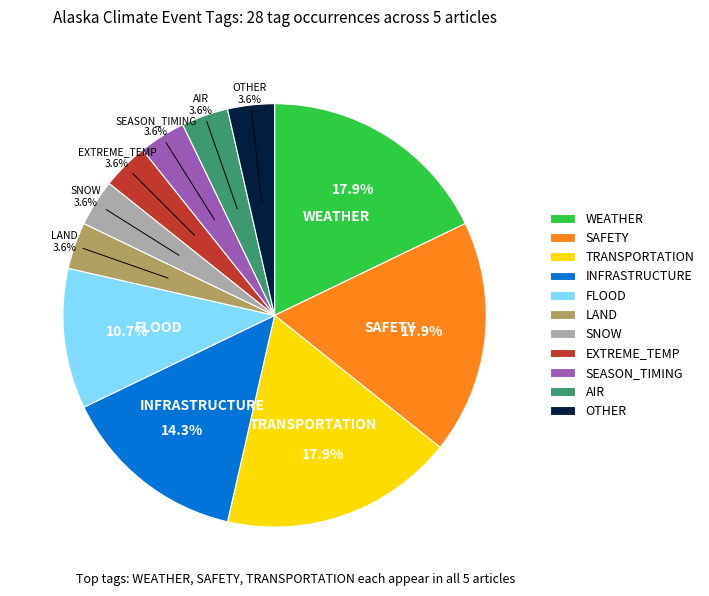

Which has a higher value, SNOW or SAFETY?

SAFETY